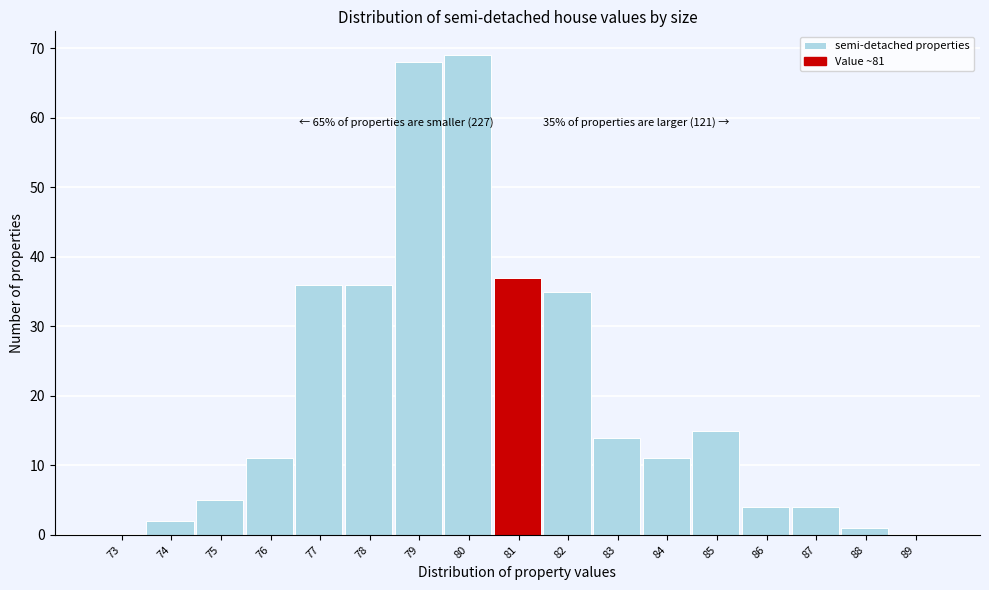

Reading right to left, list all the values displayed in this chart.

89=0	88=1	87=4	86=4	85=15	84=11	83=14	82=35	81=37	80=69	79=68	78=36	77=36	76=11	75=5	74=2	73=0